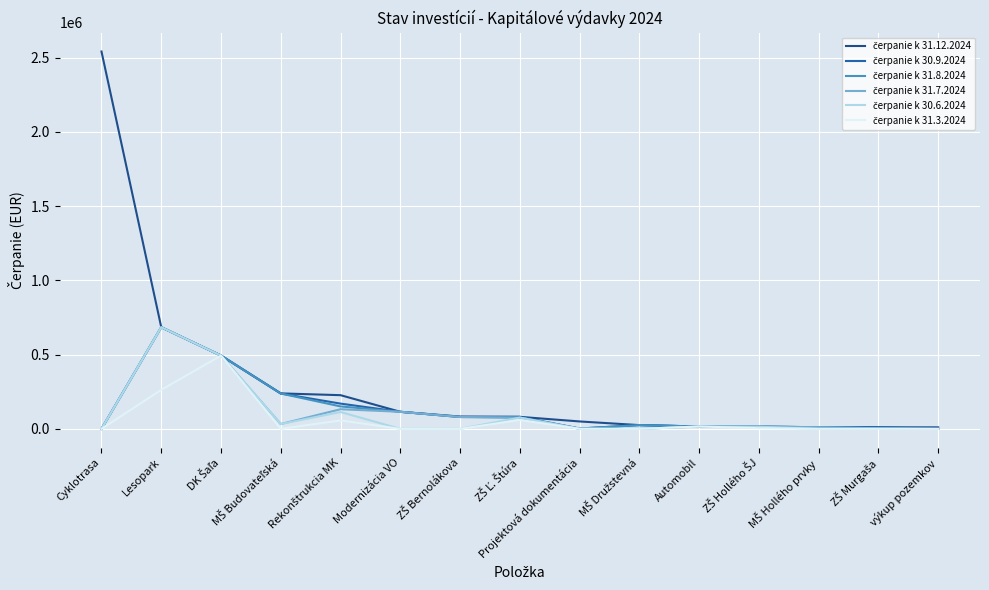

What is the greatest value displayed?

2542000.0